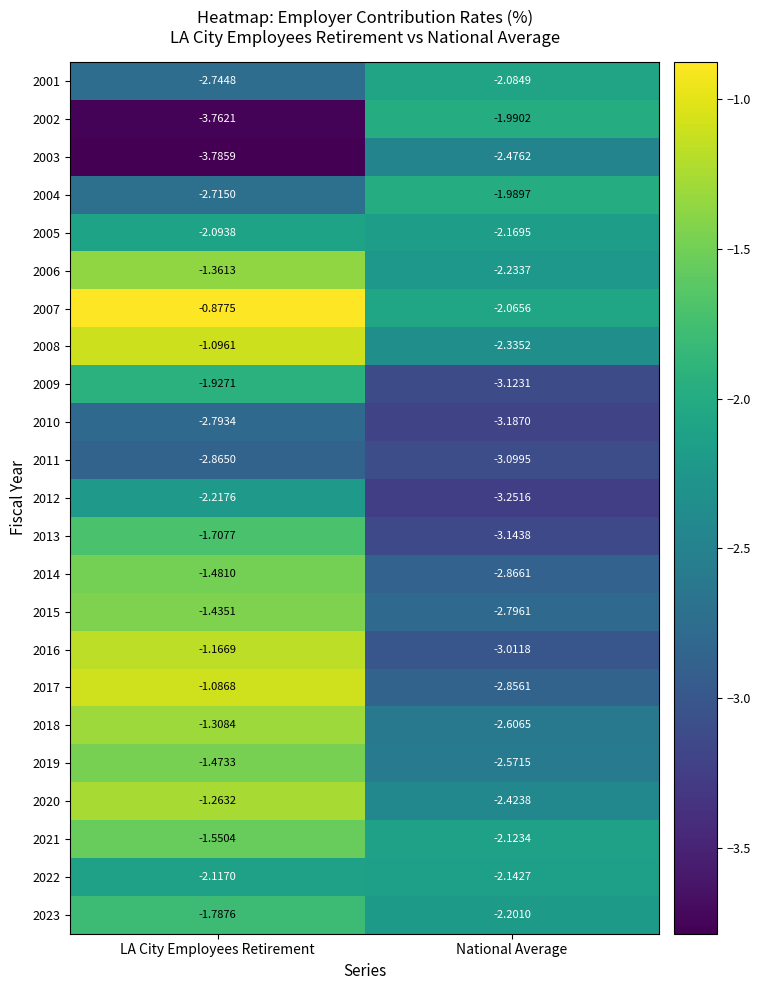

At which category is the sum across all series the highest?

LA City Employees Retirement